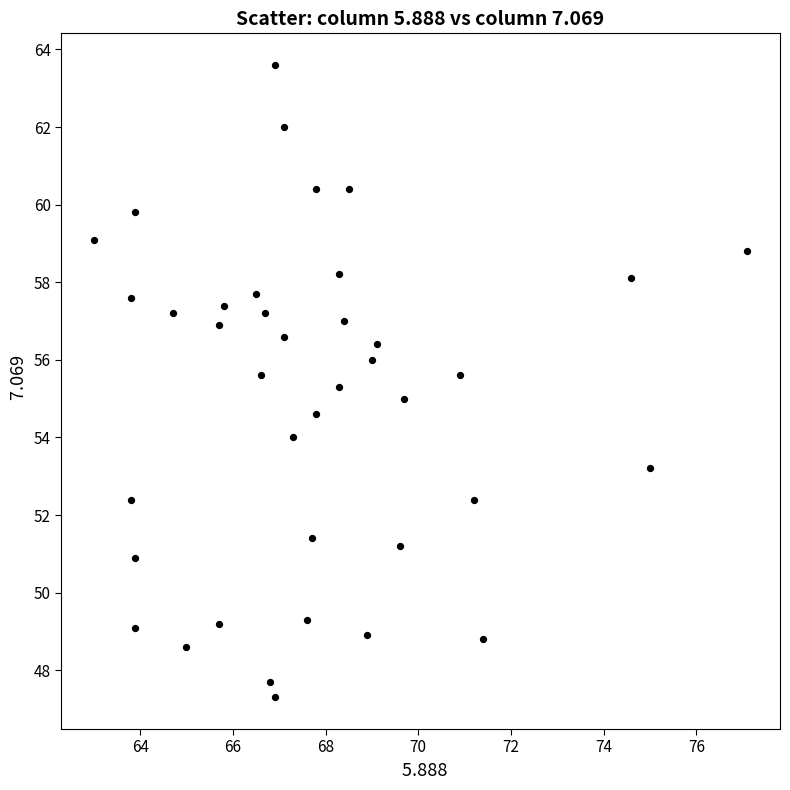

What is the range of X values (max minus min)?

14.1